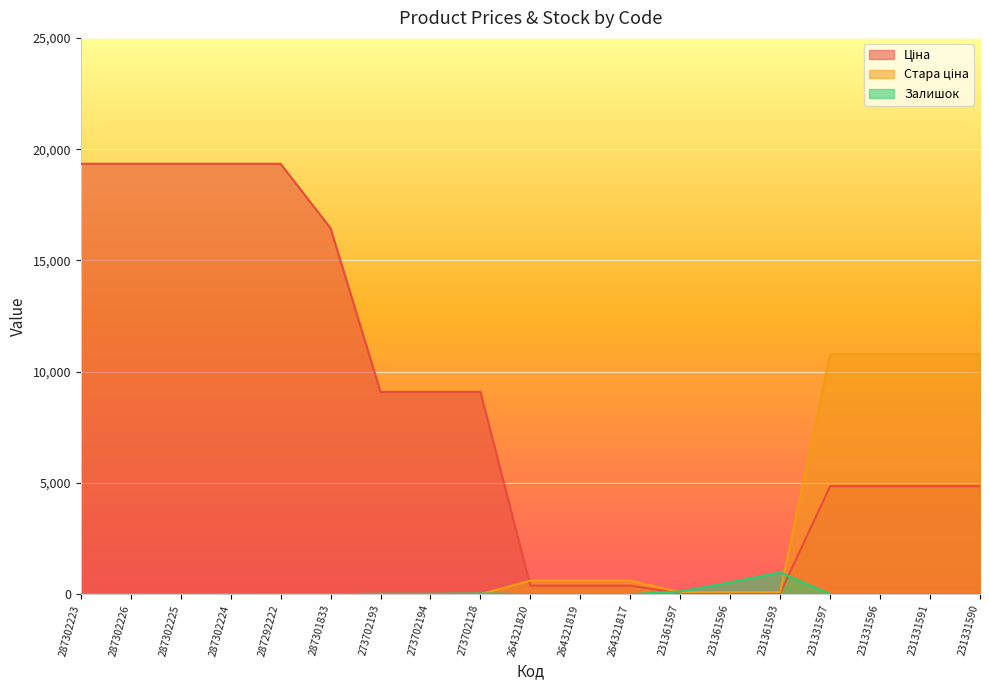

What is the difference between the Ціна values at 231361597 and 287292222?

19302.0